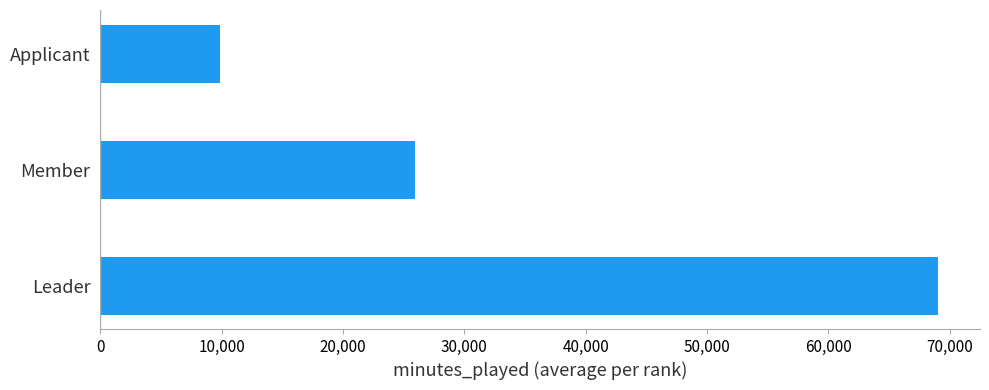

Between Leader and Applicant, which is larger?

Leader